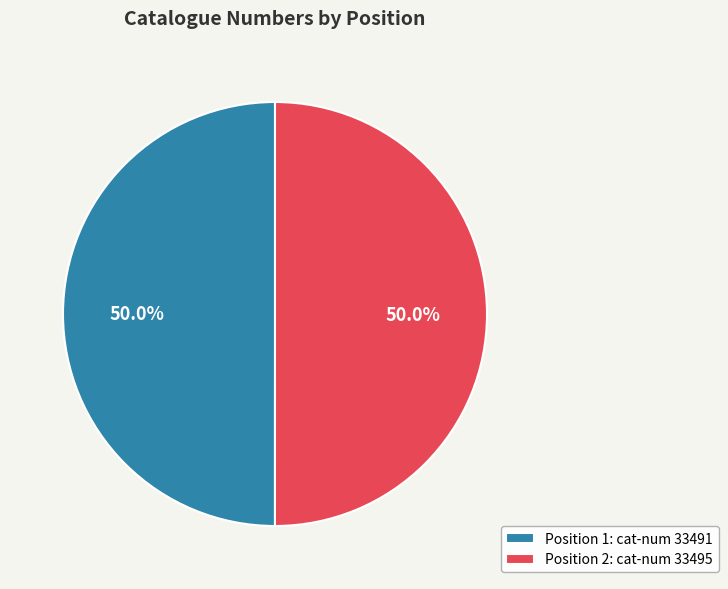

Approximately how many times larger is the value at Position 1: cat-num 33491 compared to Position 2: cat-num 33495?

1.0